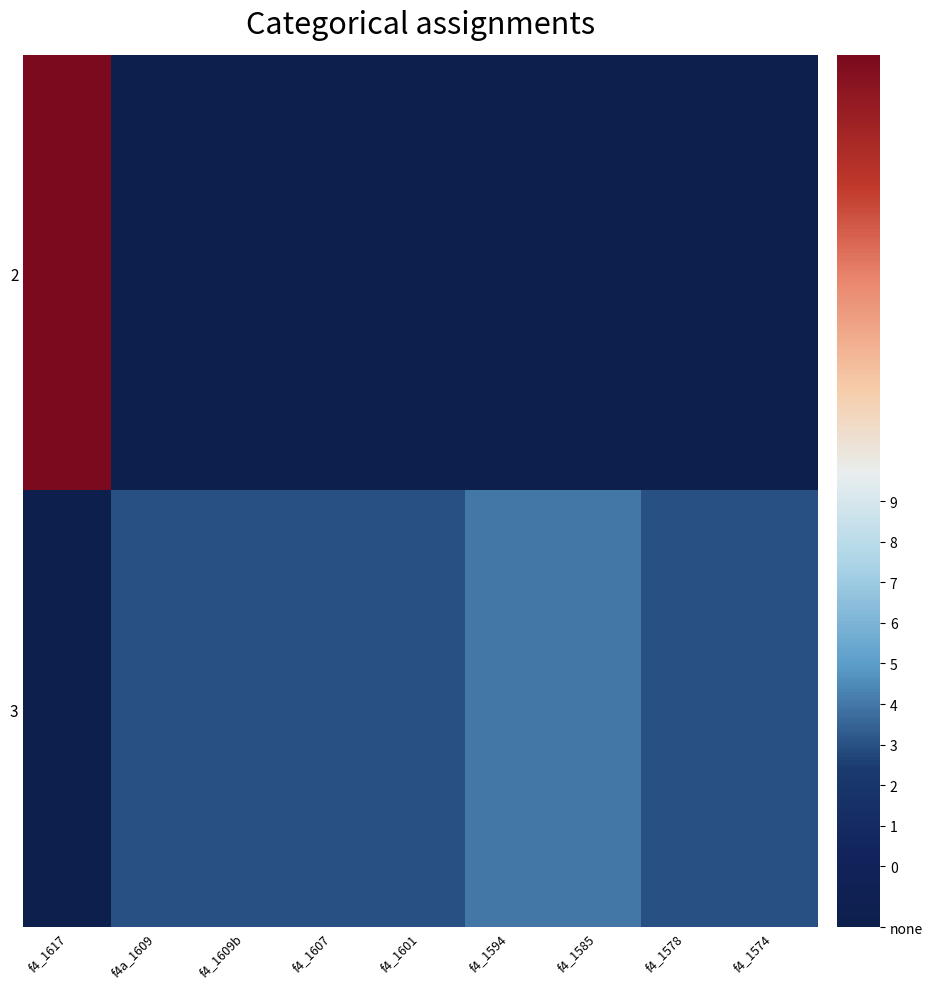

What is the difference between the highest and lowest values at f4_1617?

21.5